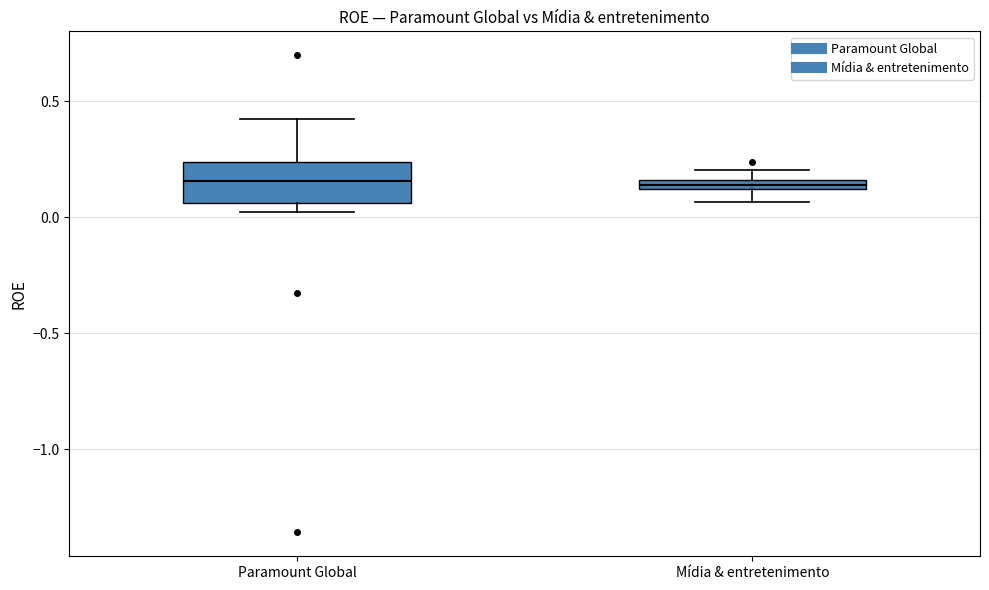

Comparing the boxes themselves (not the whiskers), which one is the tallest?

Paramount Global